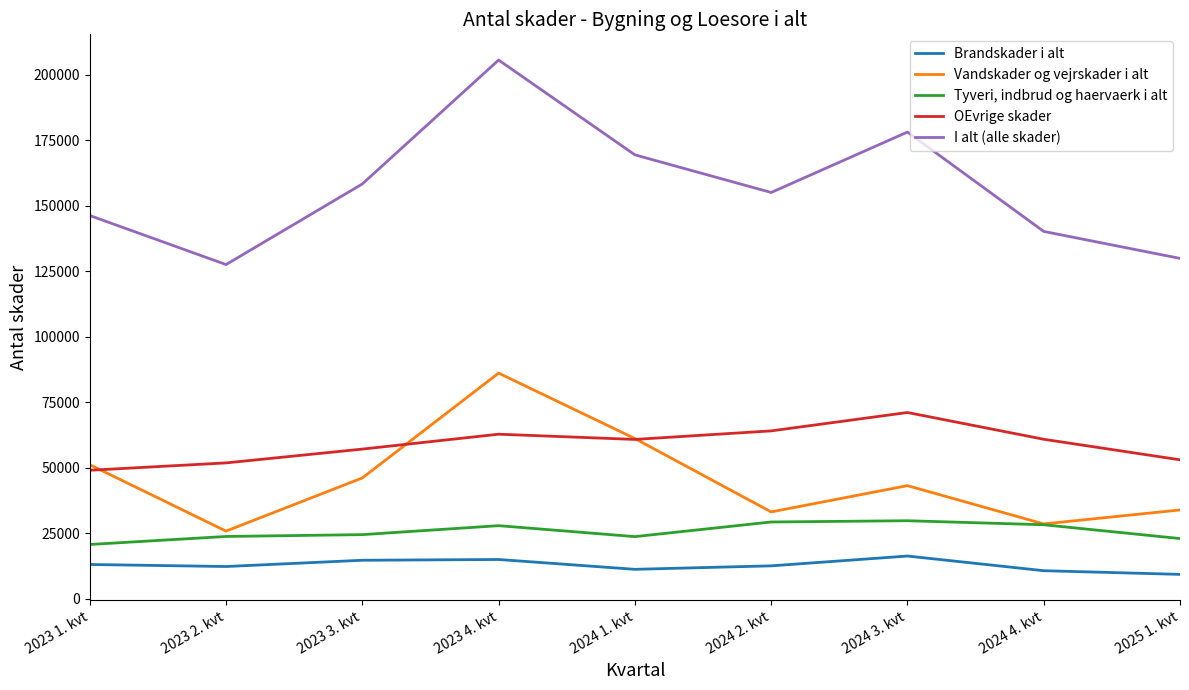

What is the minimum value for Tyveri, indbrud og haervaerk i alt?

20651